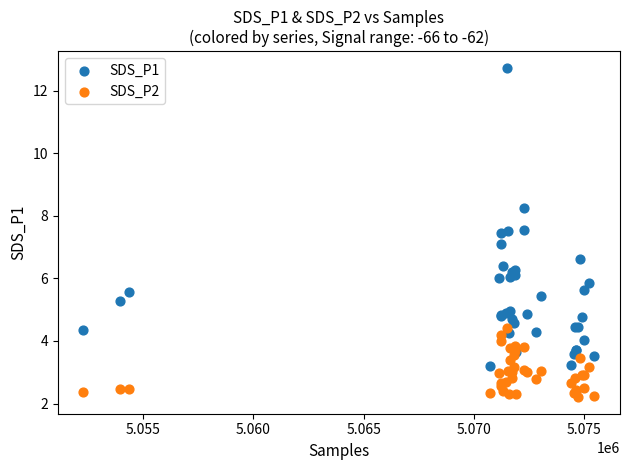

Which series has the widest spread of Y values?

SDS_P1